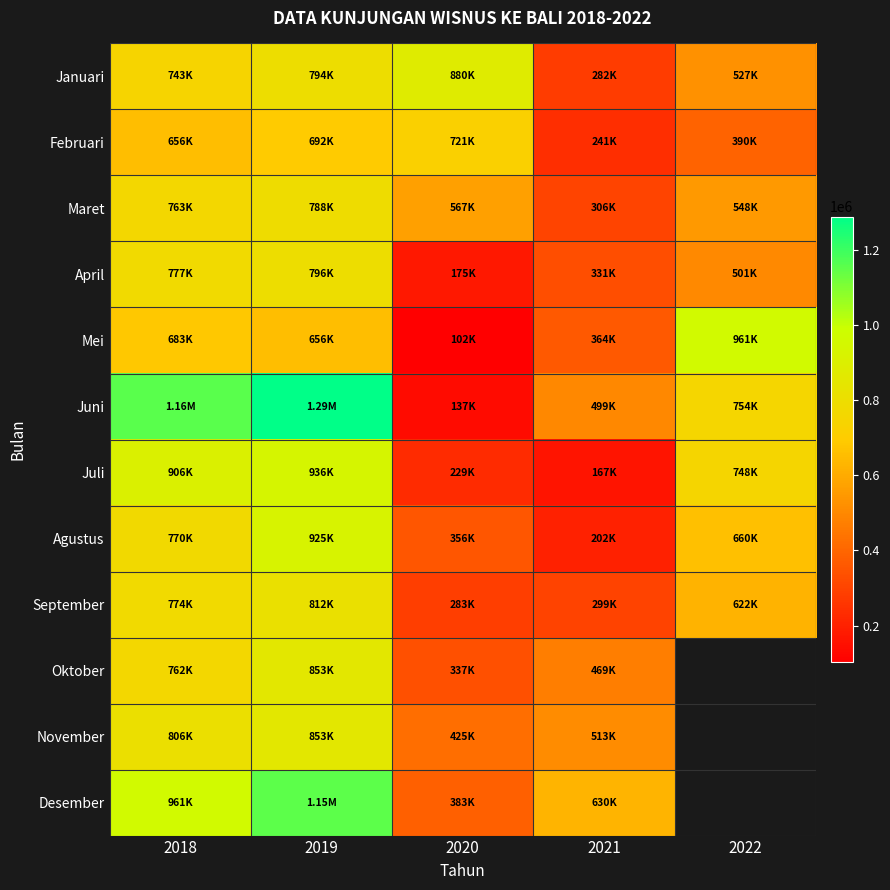

Where does the November series first go above 806397?

2019